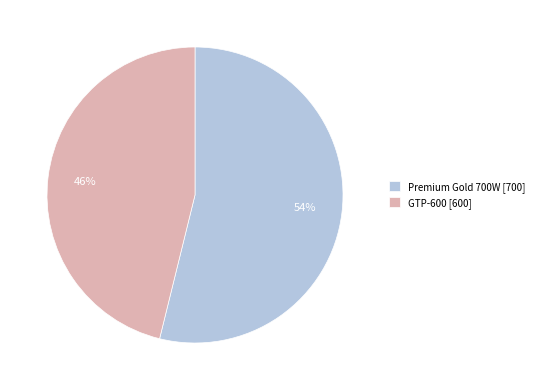

Does Premium Gold 700W account for over 50% of the chart?

Yes